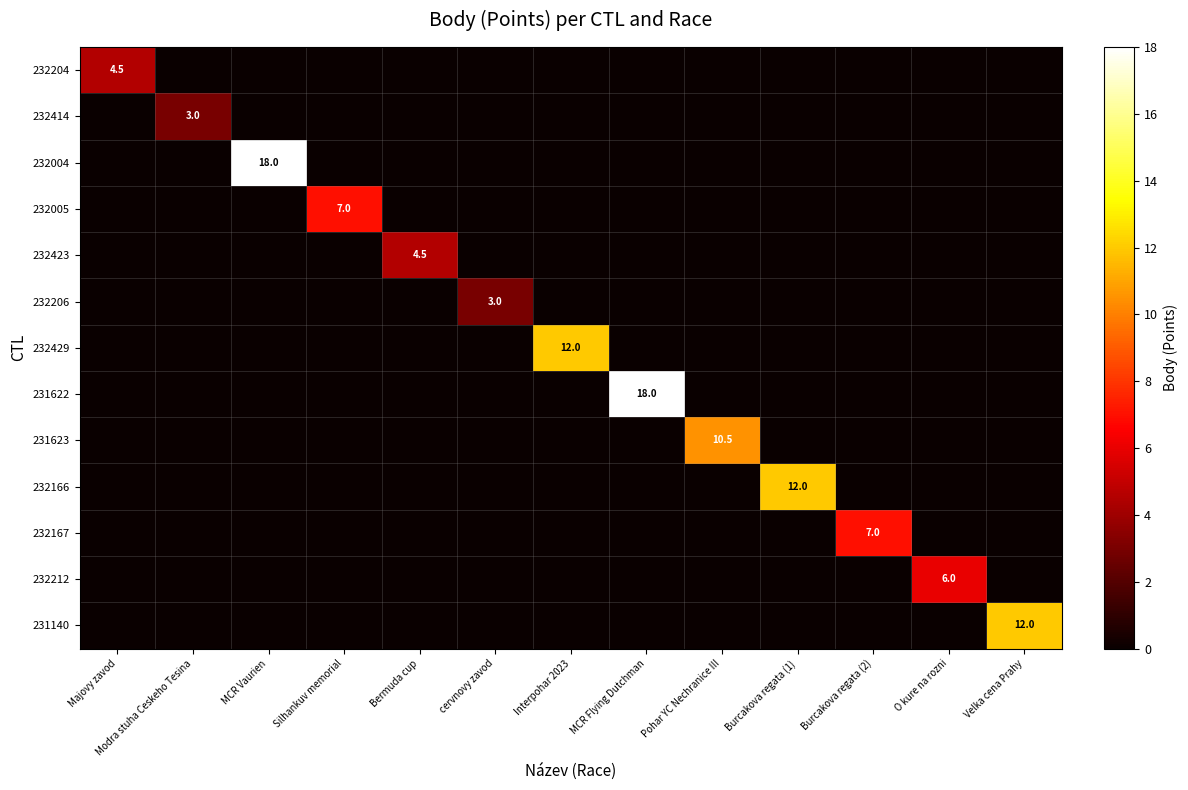

The 232429 series shows 6.4 at Interpohar 2023. True or false?

False